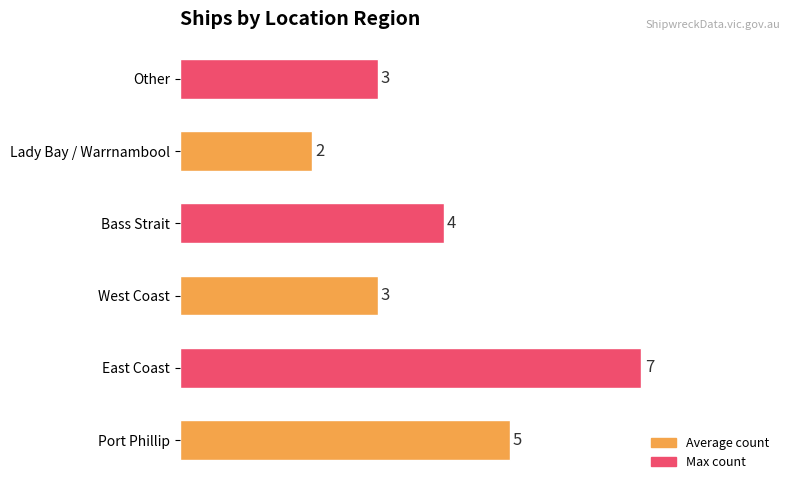

What is the greatest value displayed?

7